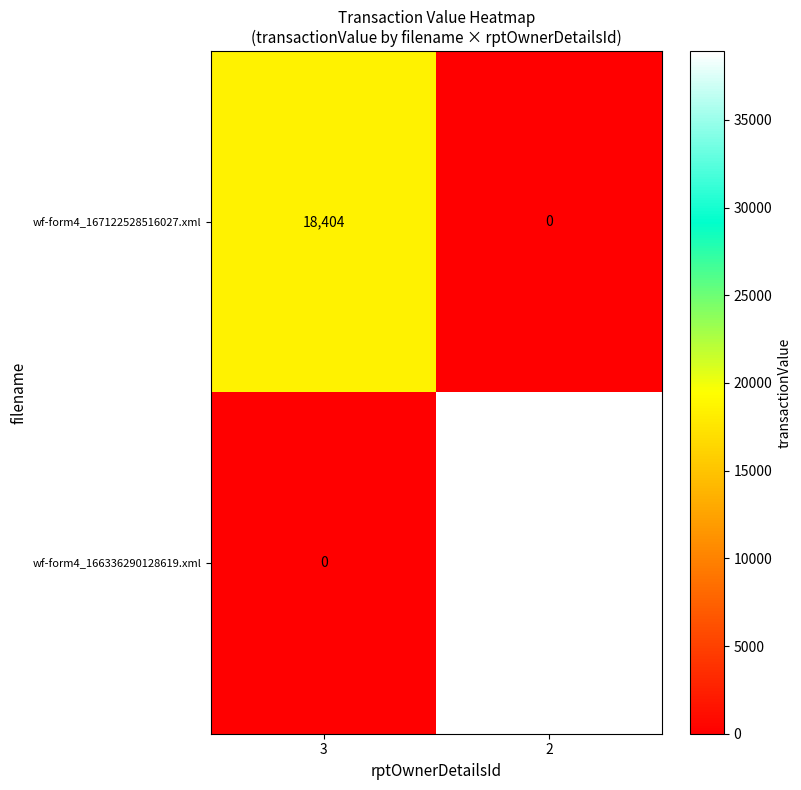

Reading left to right, extract all data points from this chart.

wf-form4_167122528516027.xml: 18404	0
wf-form4_166336290128619.xml: 0	38912